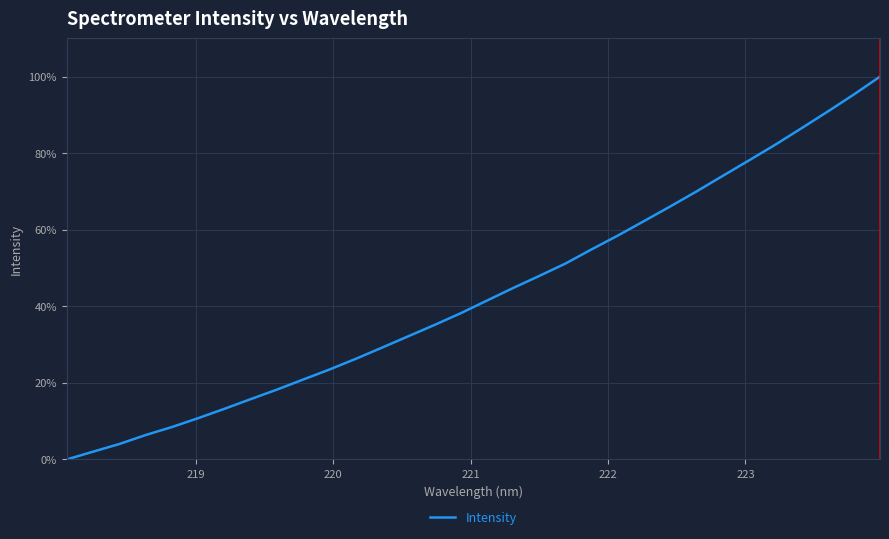

What is the greatest value displayed?

100.0